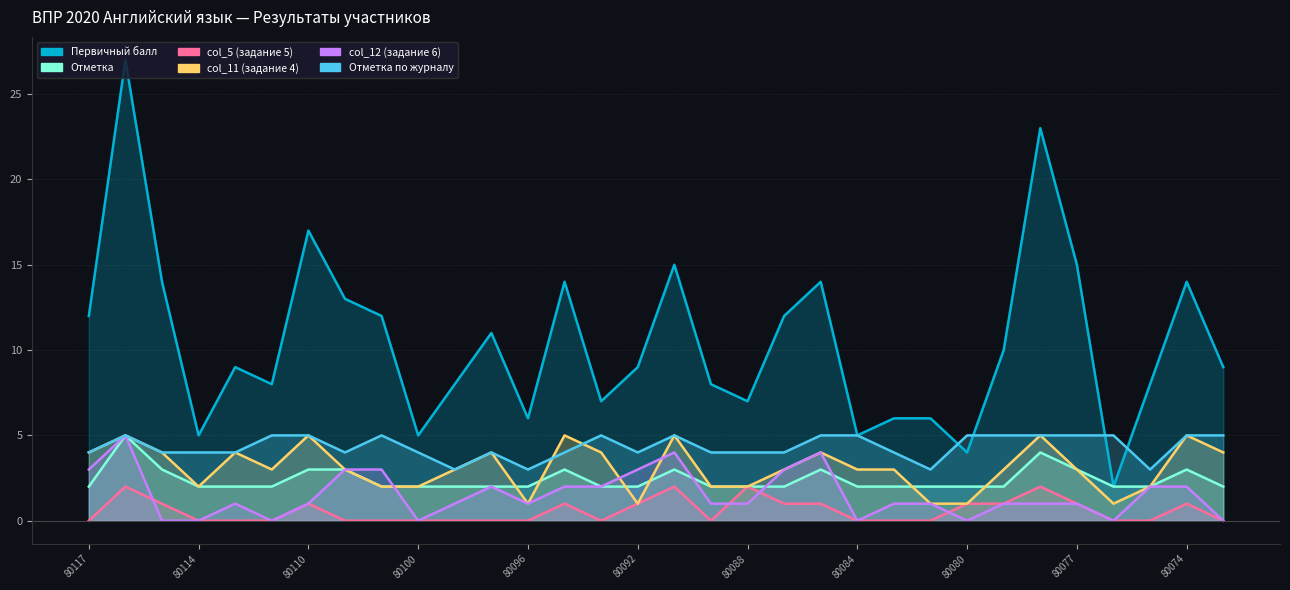

Between which two adjacent categories do Первичный балл and Отметка по журналу first intersect?

80081 and 80080